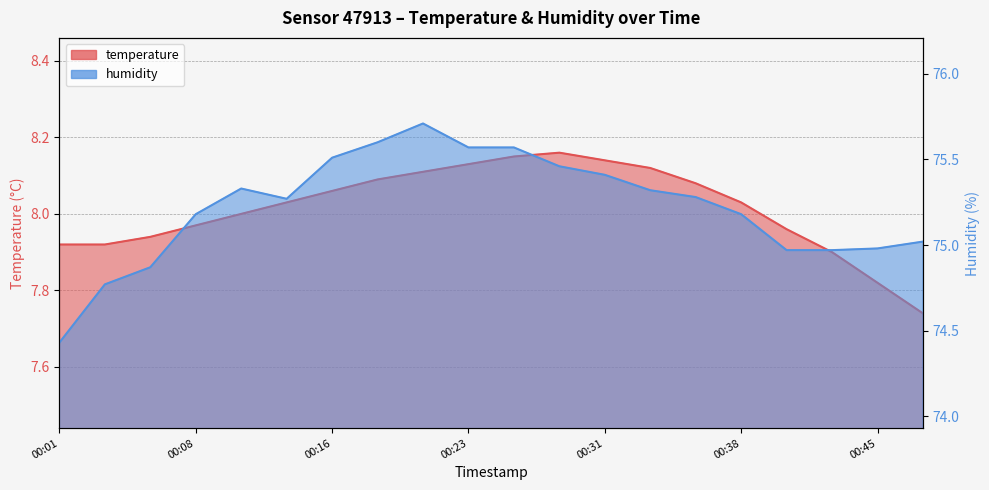

Rank the series at 00:01 from highest to lowest value.

humidity, temperature